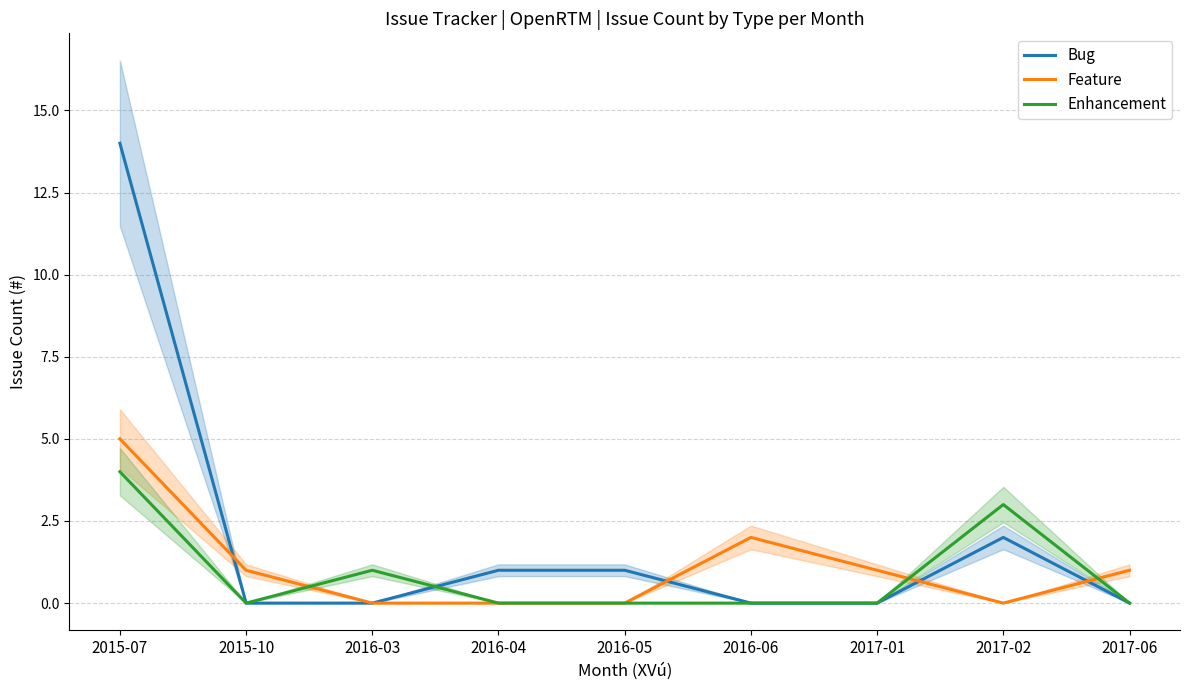

Reading right to left, transcribe all the data shown in this chart.

Bug: 2017-06=0	2017-02=2	2017-01=0	2016-06=0	2016-05=1	2016-04=1	2016-03=0	2015-10=0	2015-07=14
Feature: 2017-06=1	2017-02=0	2017-01=1	2016-06=2	2016-05=0	2016-04=0	2016-03=0	2015-10=1	2015-07=5
Enhancement: 2017-06=0	2017-02=3	2017-01=0	2016-06=0	2016-05=0	2016-04=0	2016-03=1	2015-10=0	2015-07=4